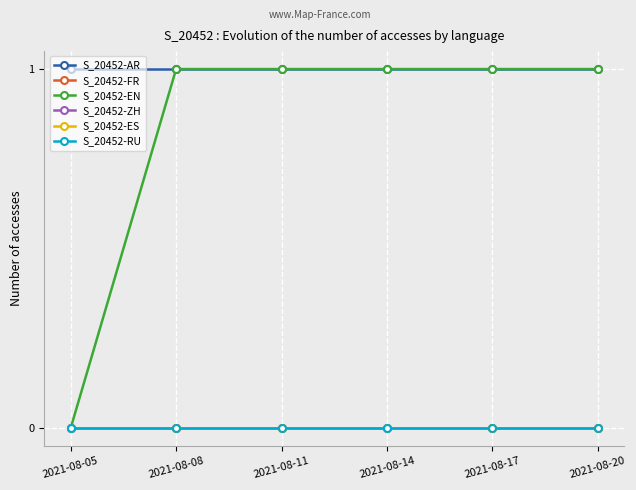

Which series has the widest spread of values?

S_20452-EN